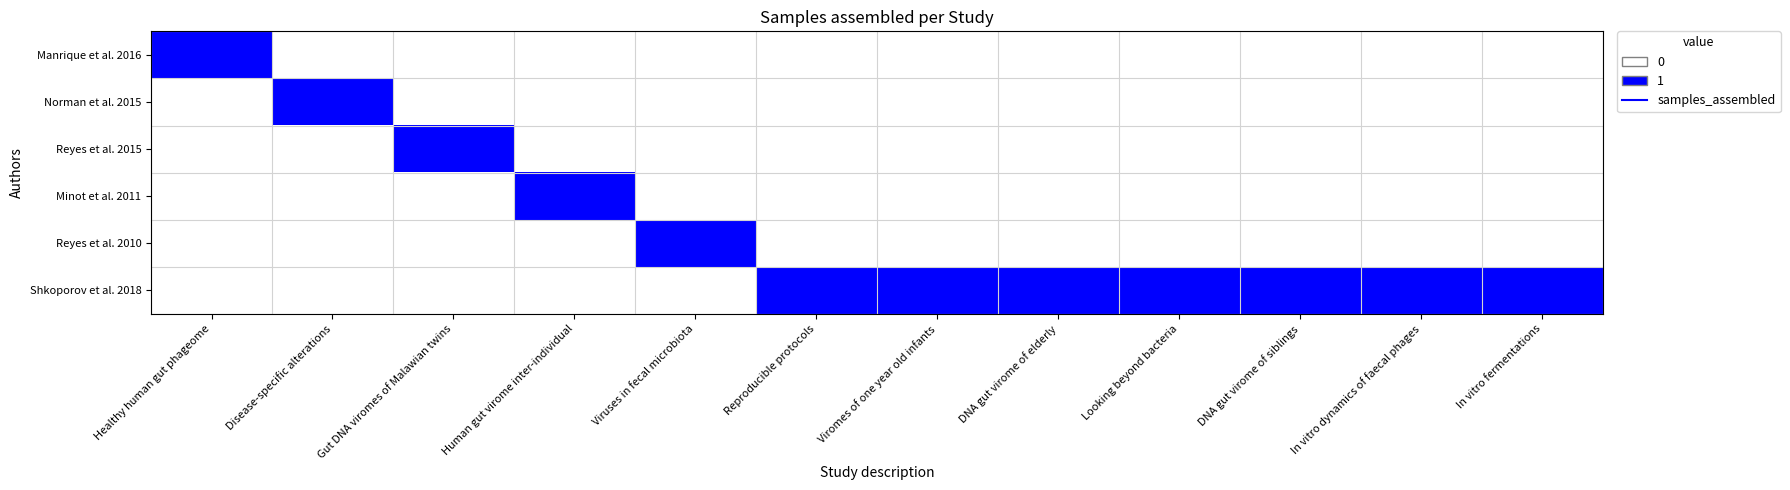

Rank the series at DNA gut virome of elderly from lowest to highest value.

Manrique et al. 2016, Norman et al. 2015, Reyes et al. 2015, Minot et al. 2011, Reyes et al. 2010, Shkoporov et al. 2018